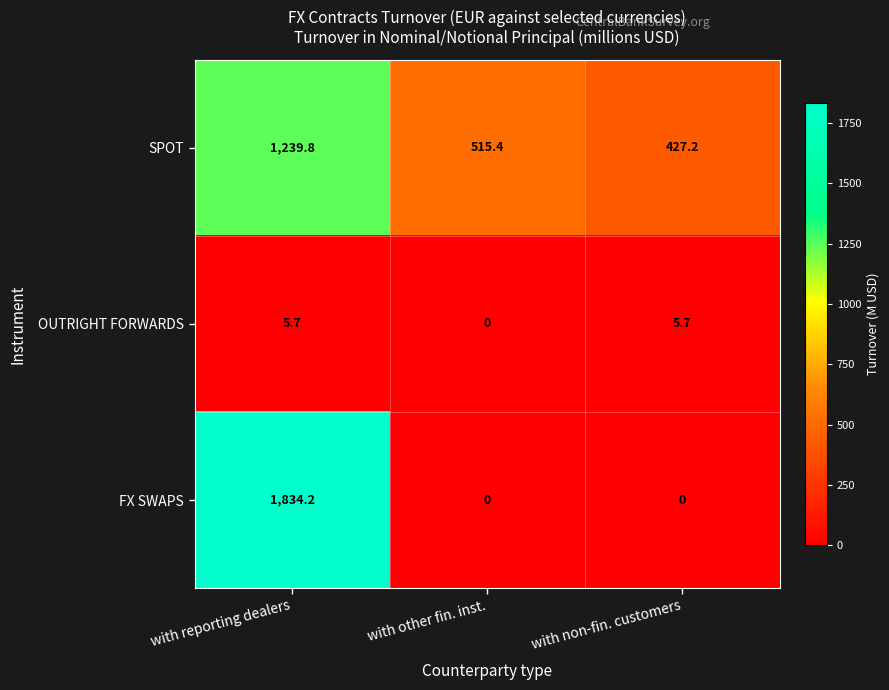

At how many categories does at least one series exceed 517?

1